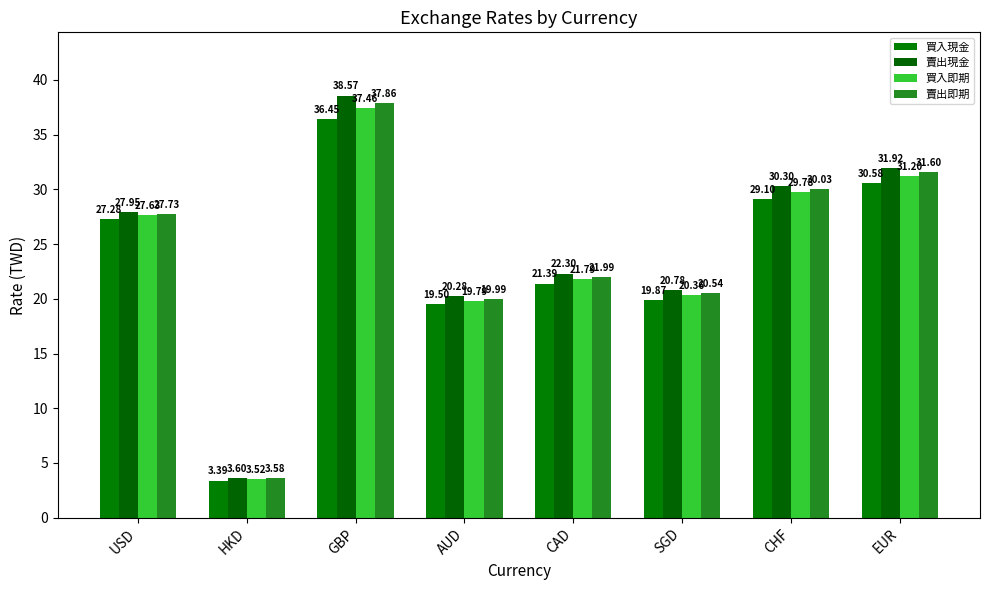

Between GBP and EUR, which is larger?

GBP